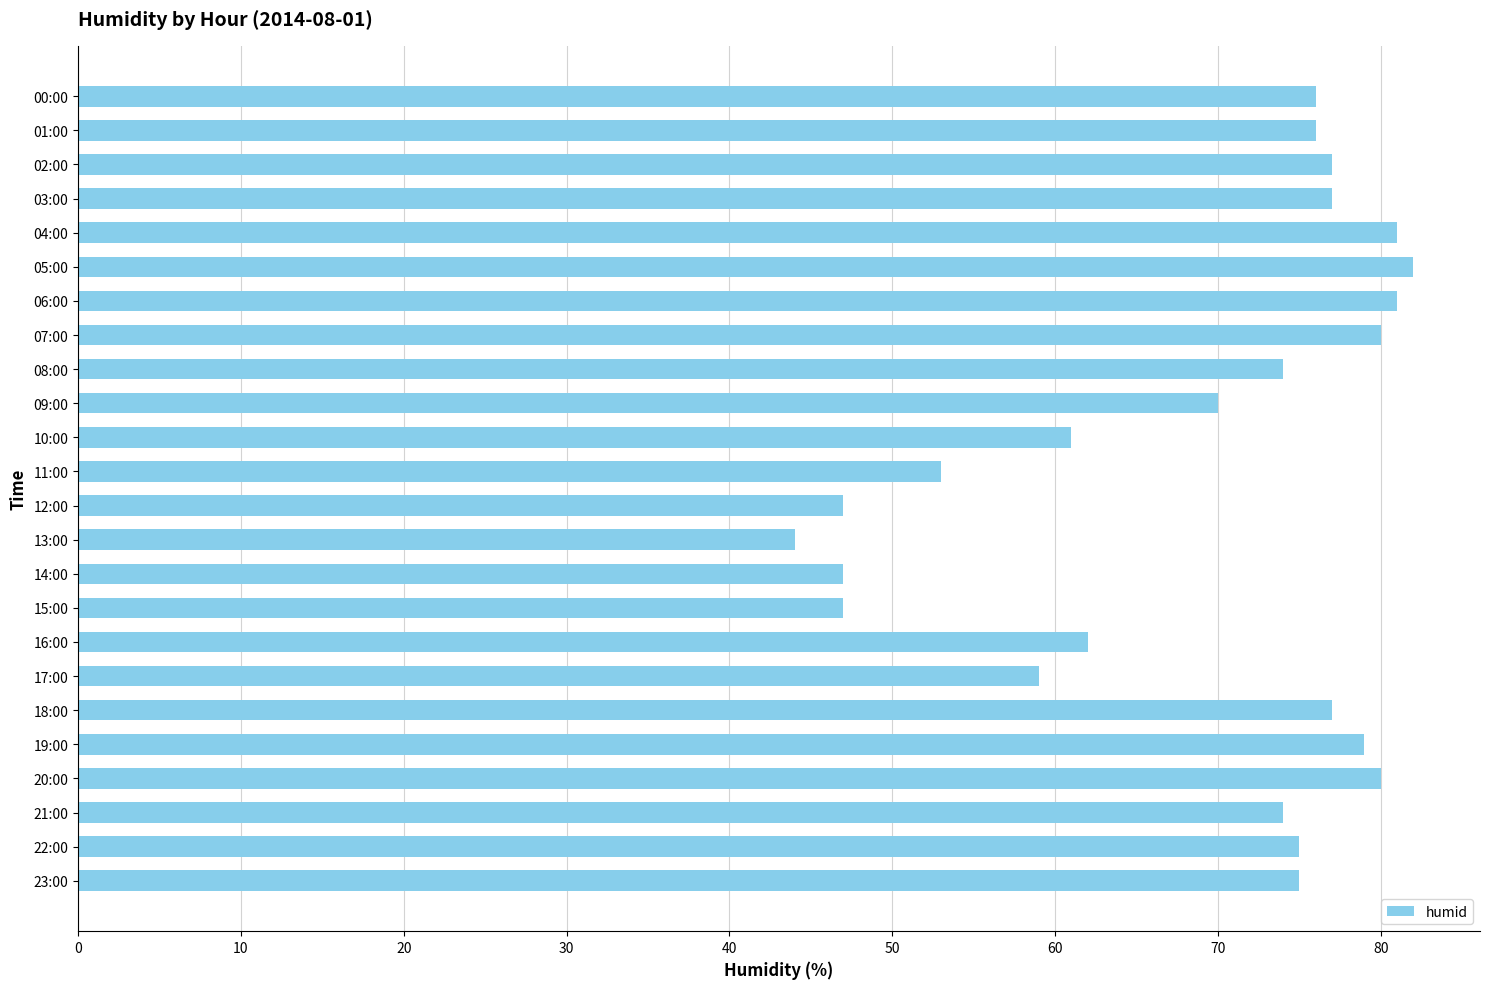

Is it true that the value at 00:00 is 76?

True